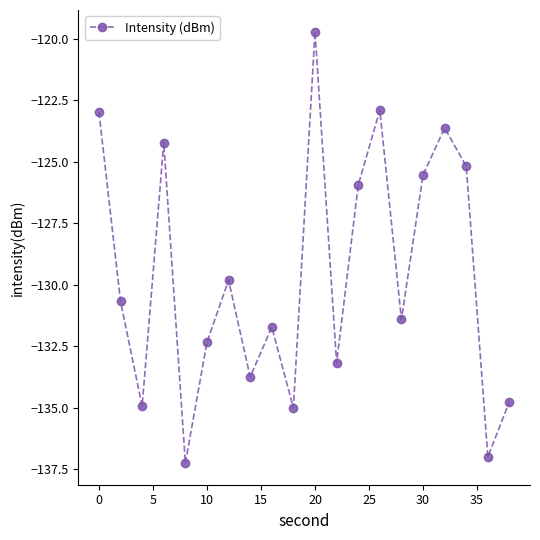

What is the greatest value displayed?

-119.7